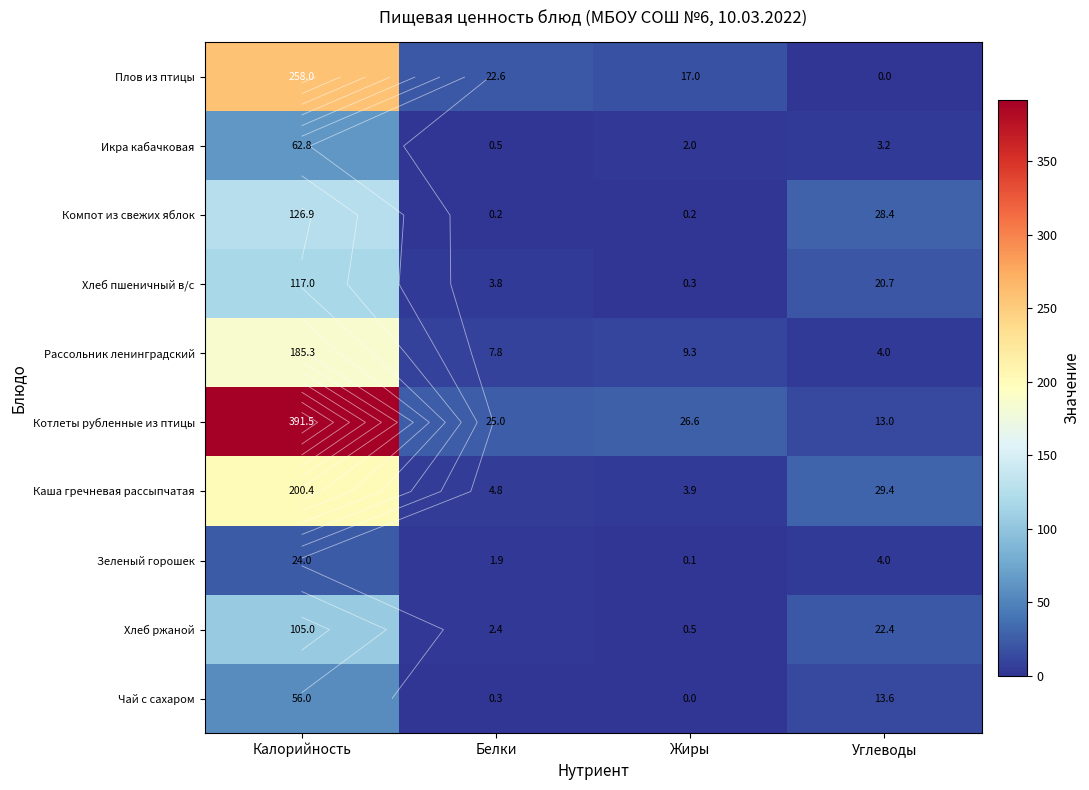

Which series has the largest range (max minus min)?

Котлеты рубленные из птицы